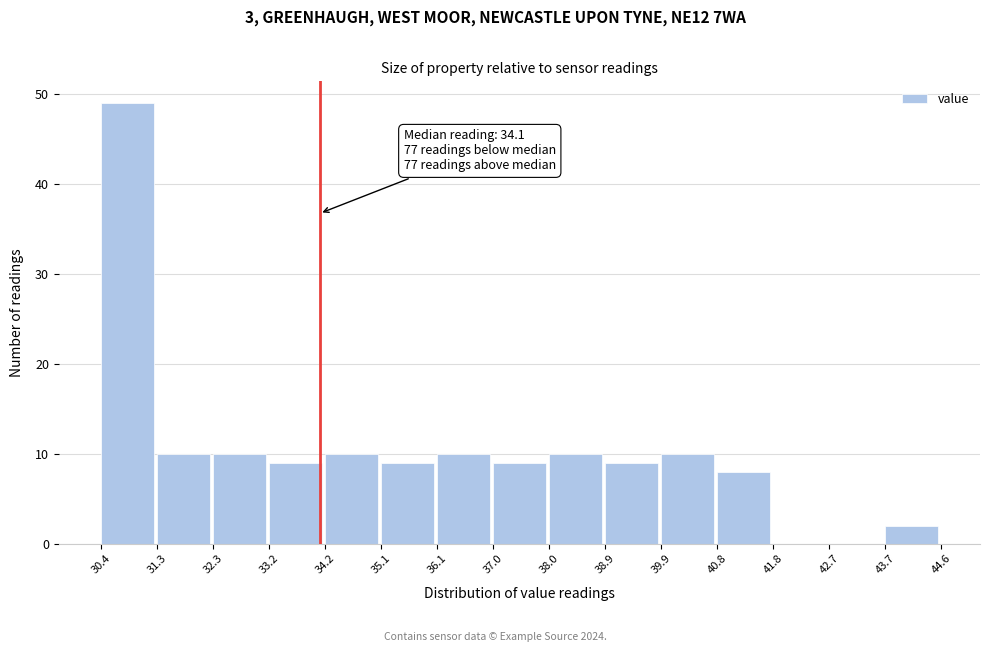

Which range on the x-axis has the tallest bar?

30.4 to 31.3